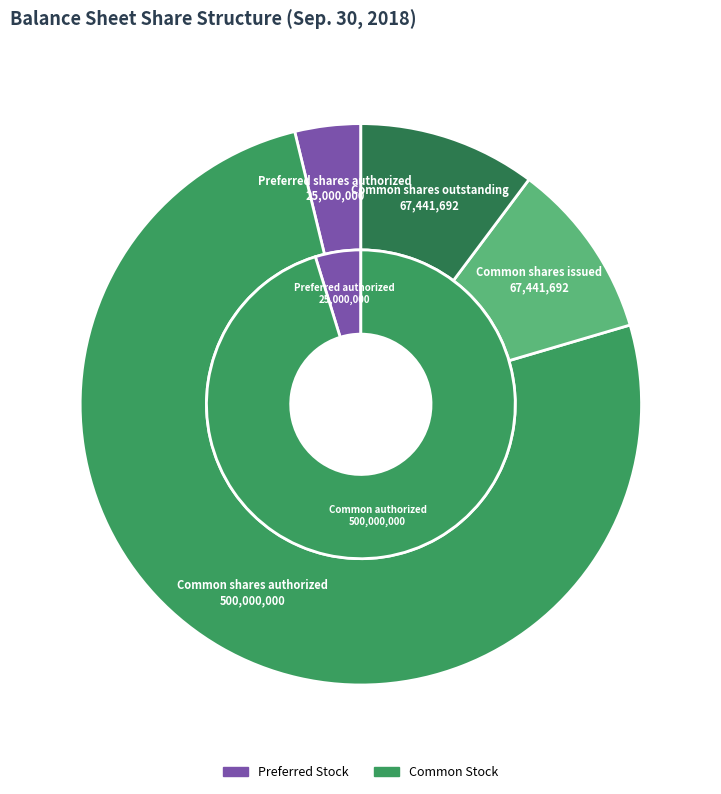

Which has a higher value, Common stock, shares issued or Preferred stock, shares issued?

Common stock, shares issued